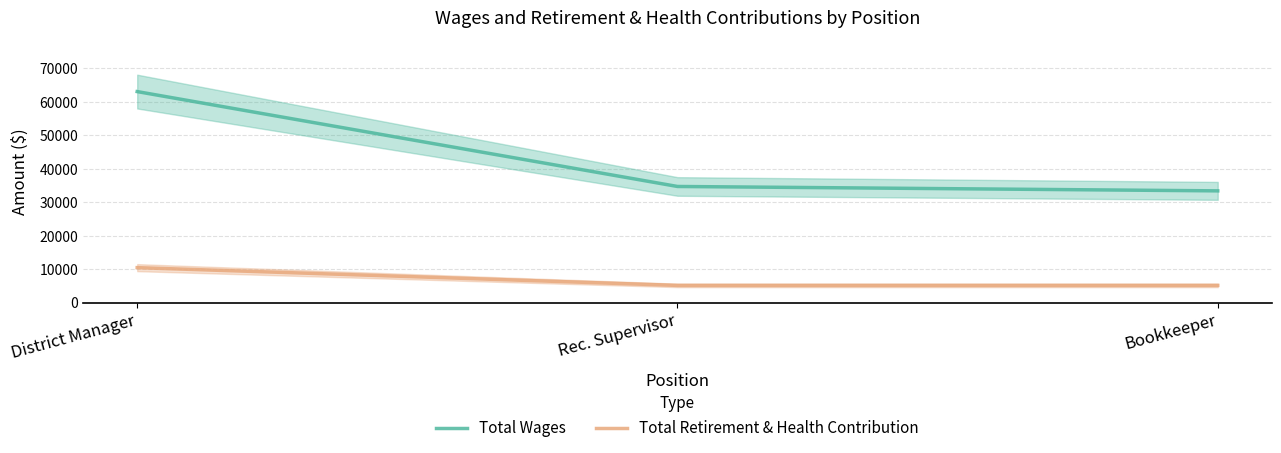

What is the sum of the Total Wages values at Rec. Supervisor and Bookkeeper?

68176